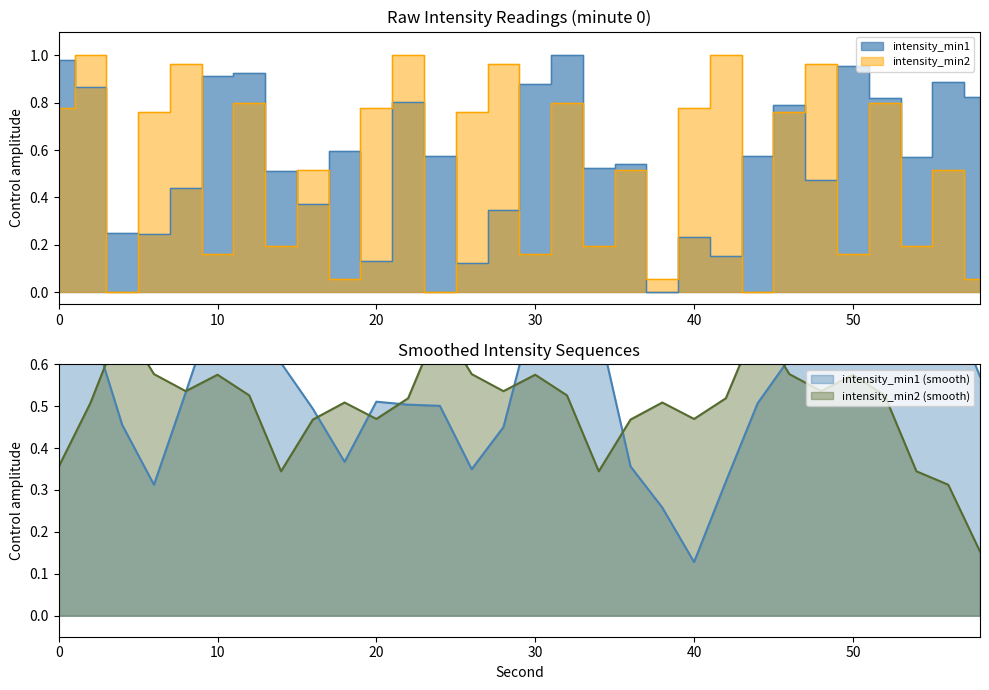

Which has a higher value, 42 or 46?

46